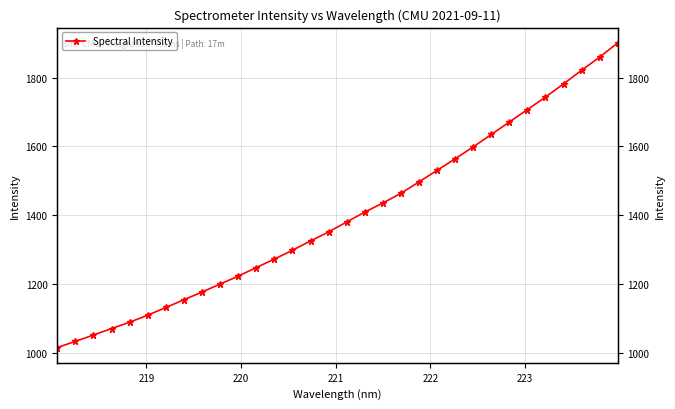

What is the greatest value displayed?

1901.3